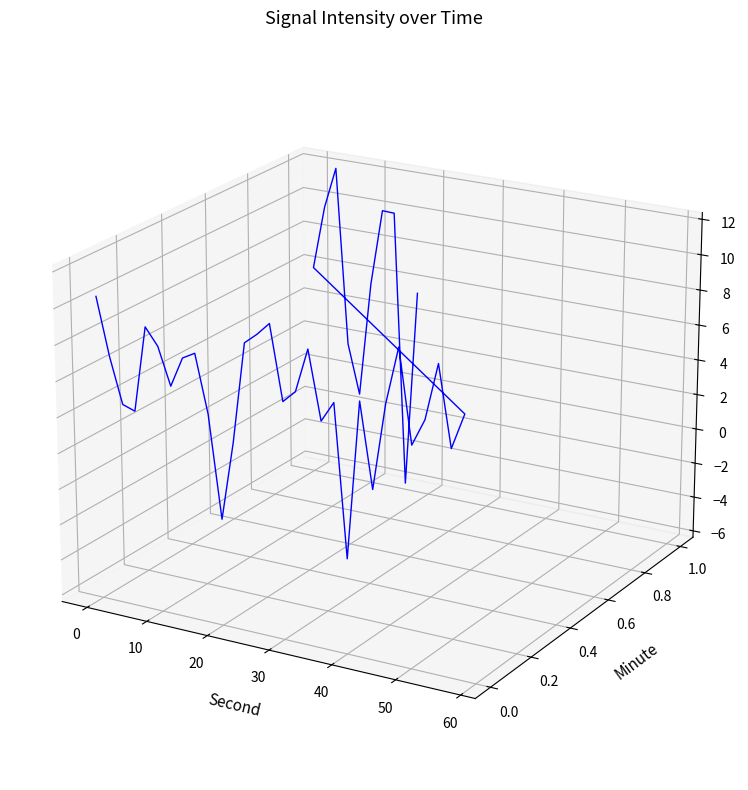

How many categories are shown in the chart?

40